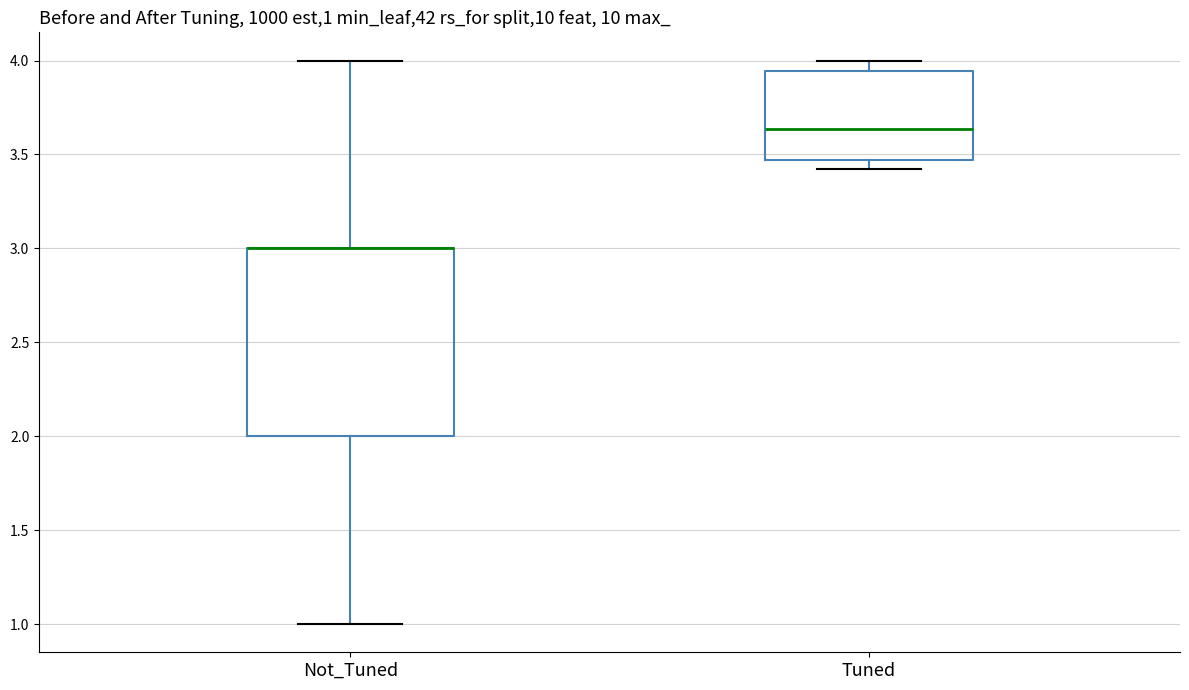

Comparing the boxes themselves (not the whiskers), which one is the tallest?

Not_Tuned